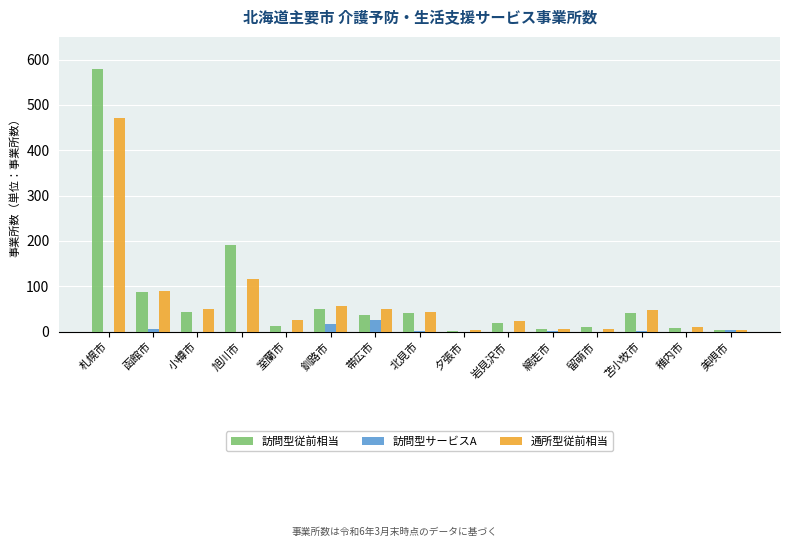

What is the difference between the 通所型従前相当 values at 室蘭市 and 苫小牧市?

22